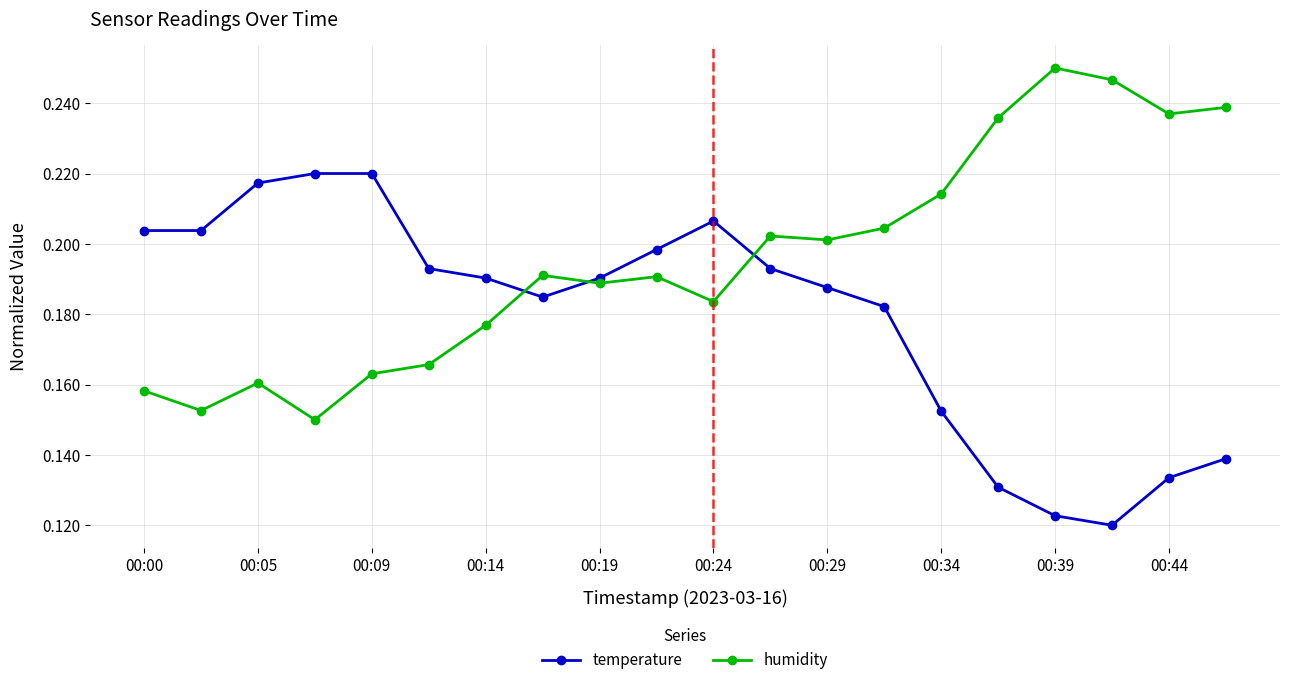

List the series in order of their overall mean, highest first.

humidity, temperature